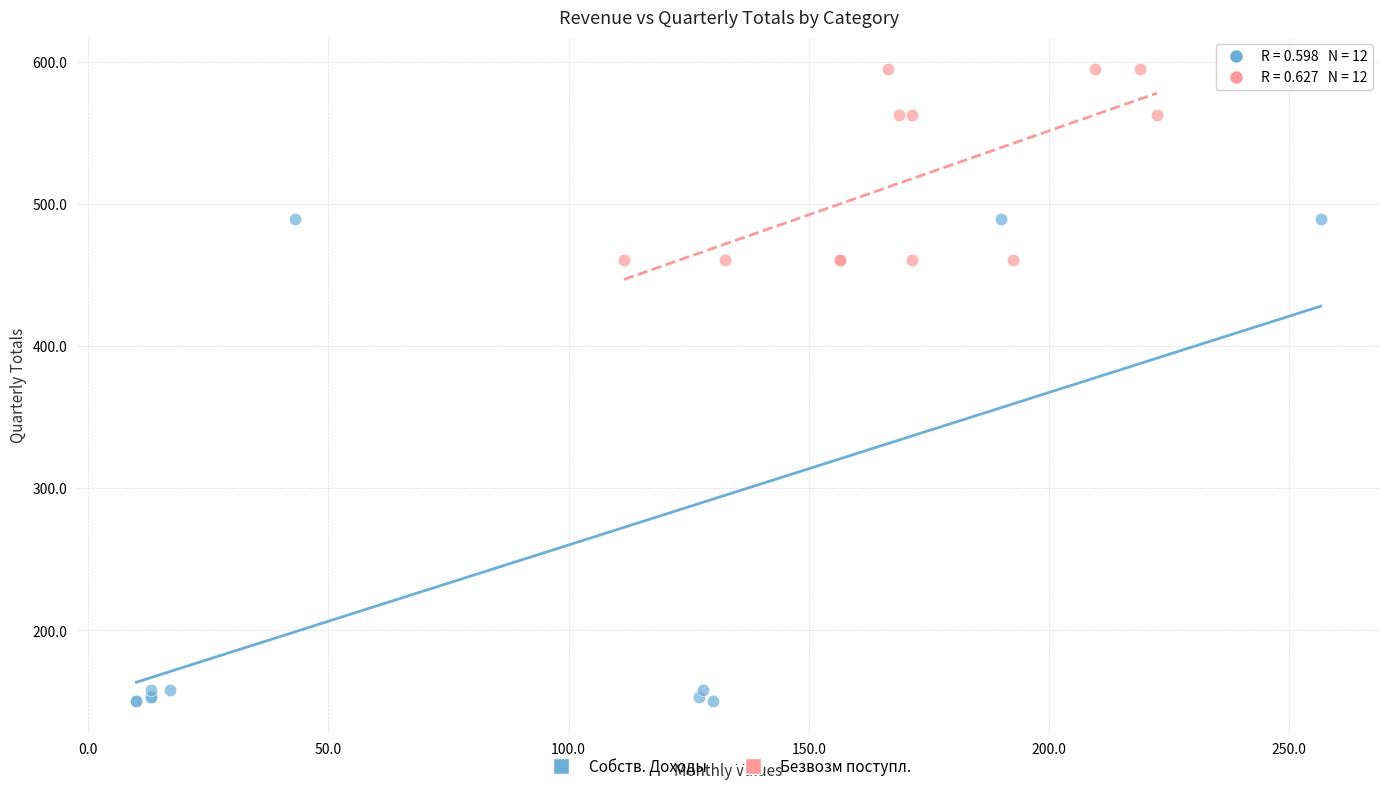

What are all the series names shown in the legend?

Собств. Доходы, Безвозм поступл.